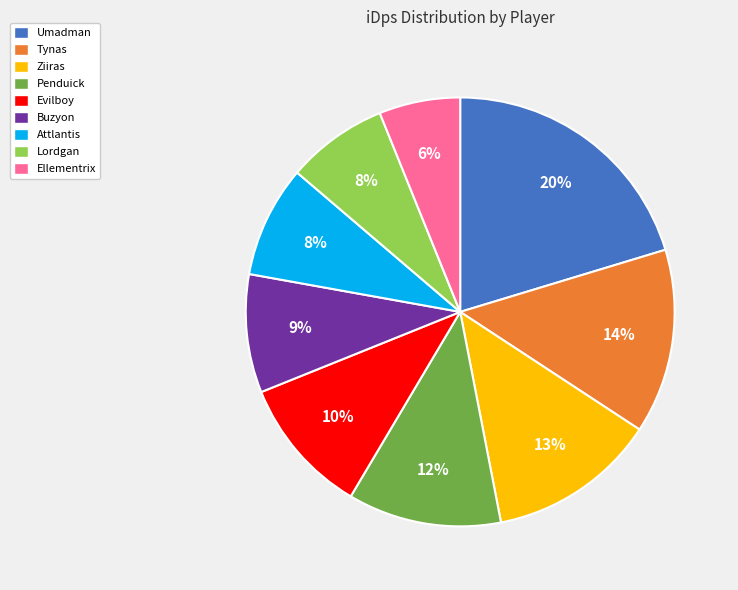

Which has a higher value, Penduick or Ellementrix?

Penduick